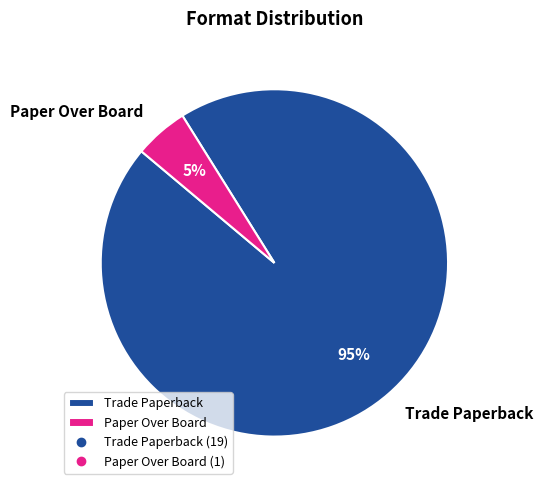

True or false: Paper Over Board accounts for 1% of the total.

False